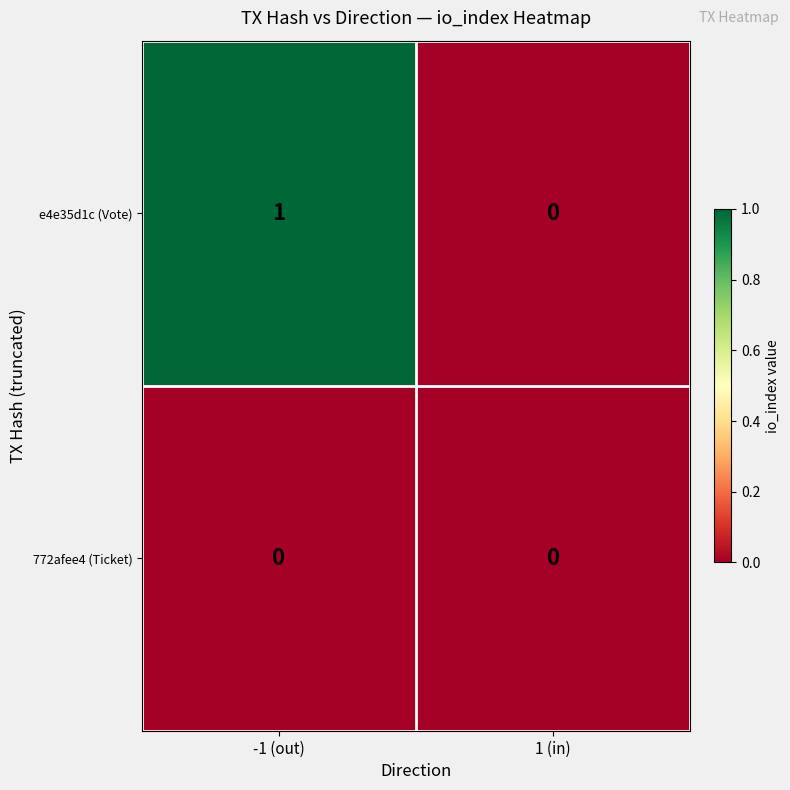

Reading right to left, extract all data points from this chart.

e4e35d1c (Vote): 0	1
772afee4 (Ticket): 0	0